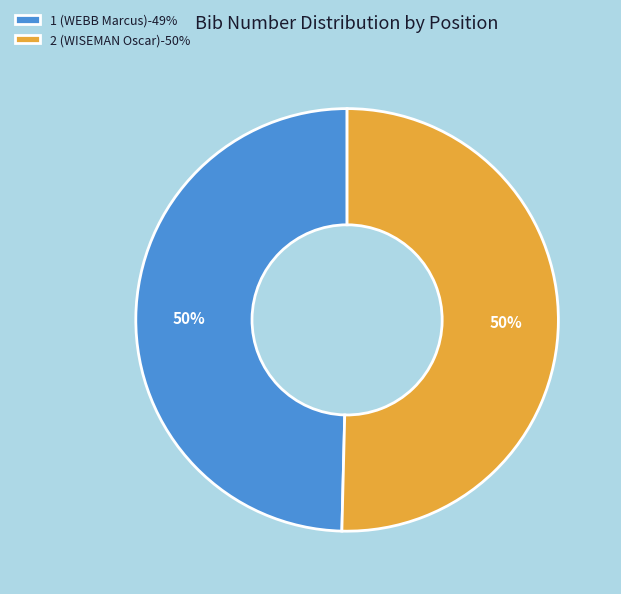

To the nearest percent, what percentage of the pie is 2 (WISEMAN Oscar)-50%?

50%